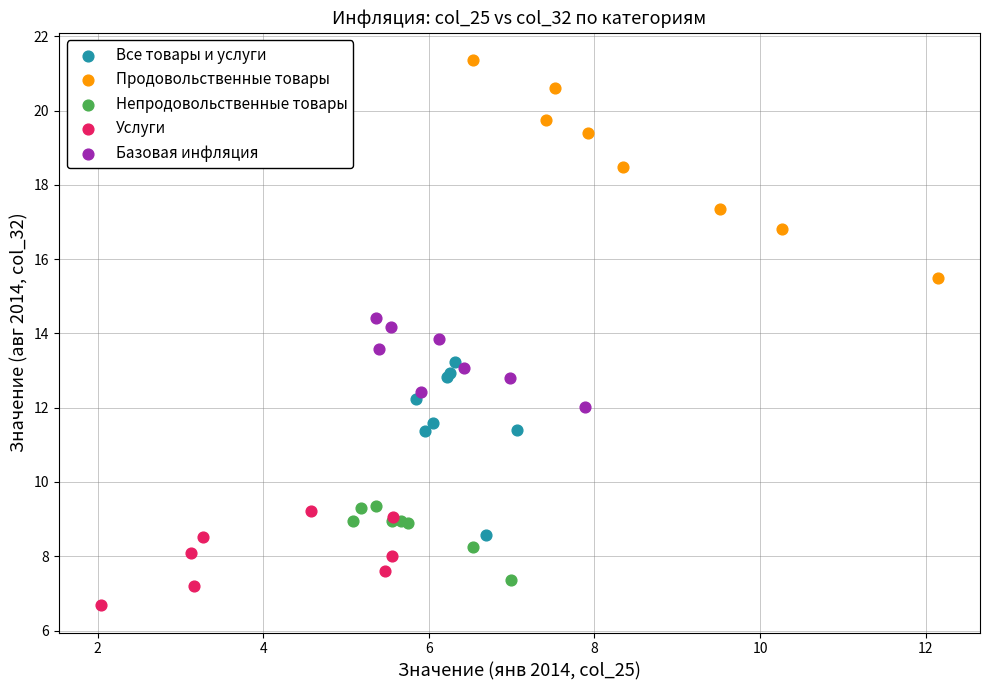

Which series reaches the minimum Y coordinate?

Услуги